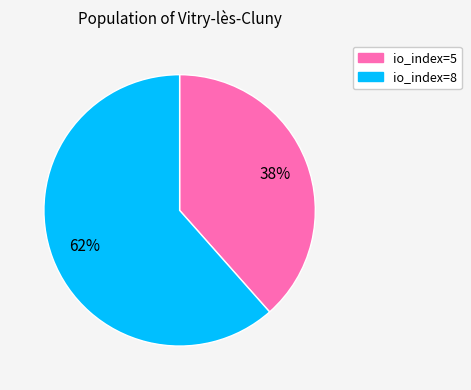

To the nearest percent, what is the combined percentage of io_index=5 and io_index=8?

100%